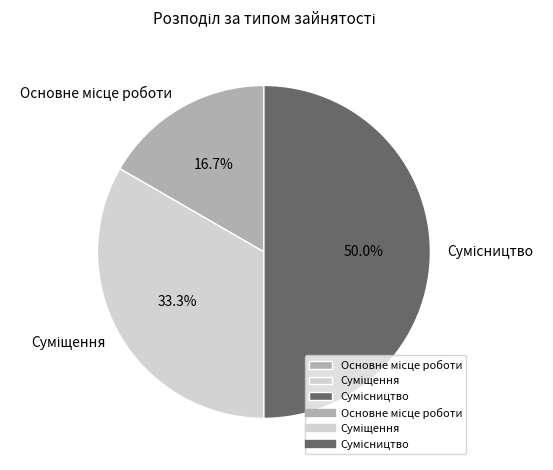

How many segments does this pie chart have?

3